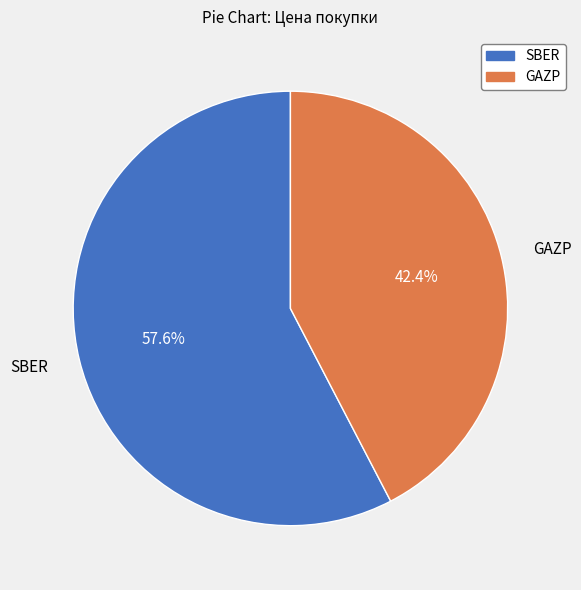

How many segments does this pie chart have?

2